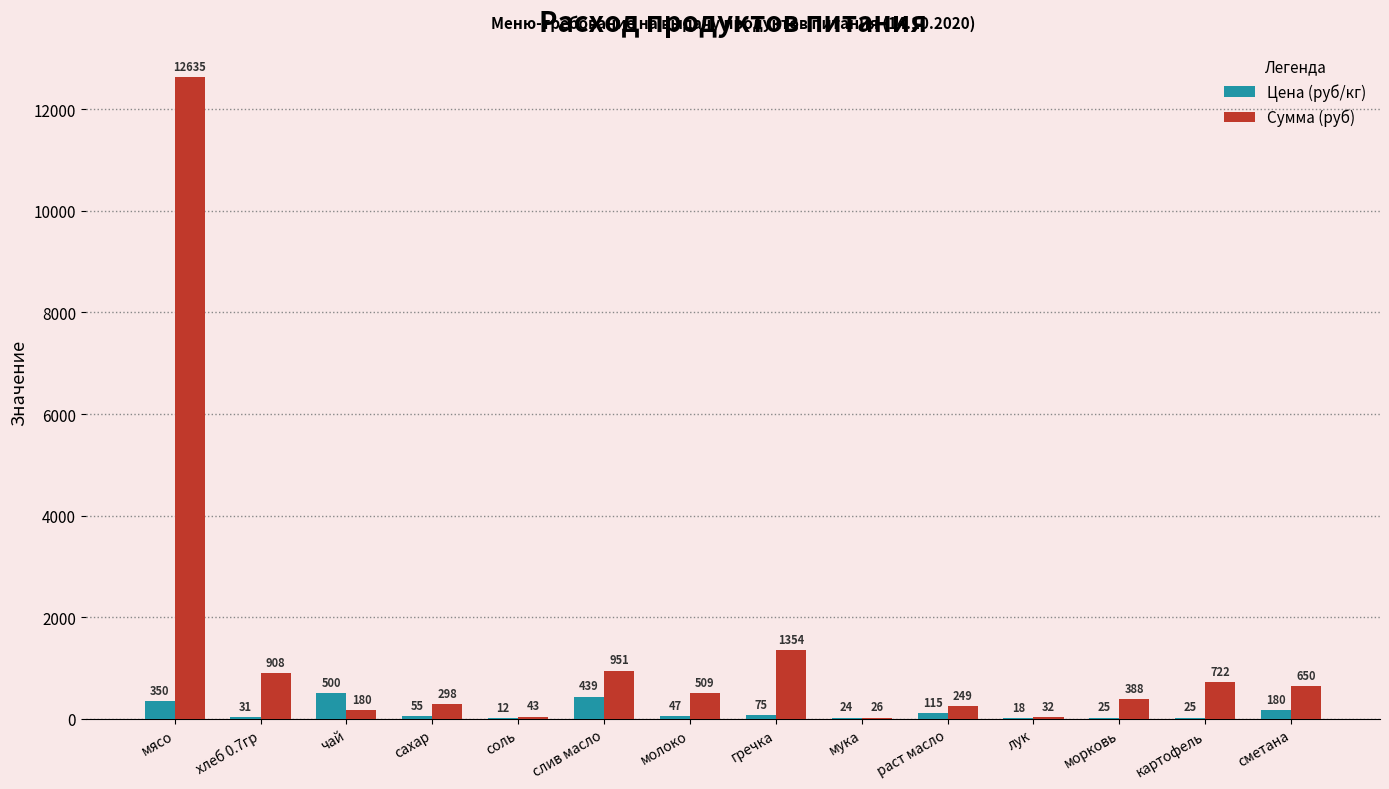

How many groups of bars are there?

14